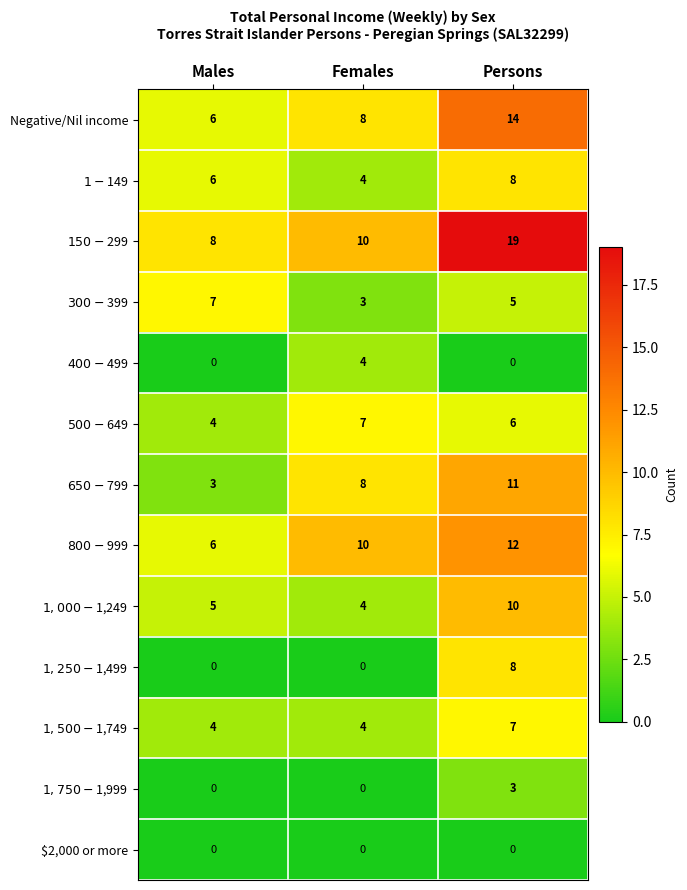

What is the total value across all series at Males?

49